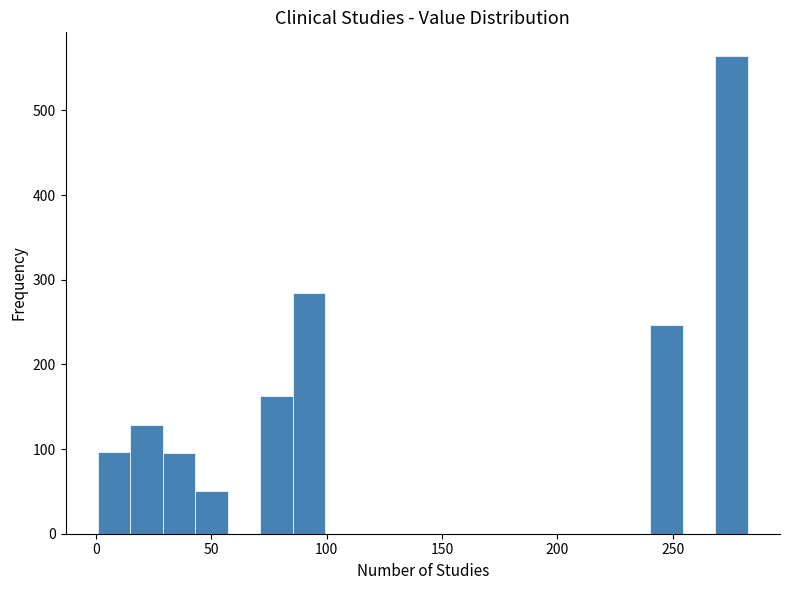

Around what value on the x-axis is the tallest bar? Give the approximate position of its centre, as read against the axis.

275